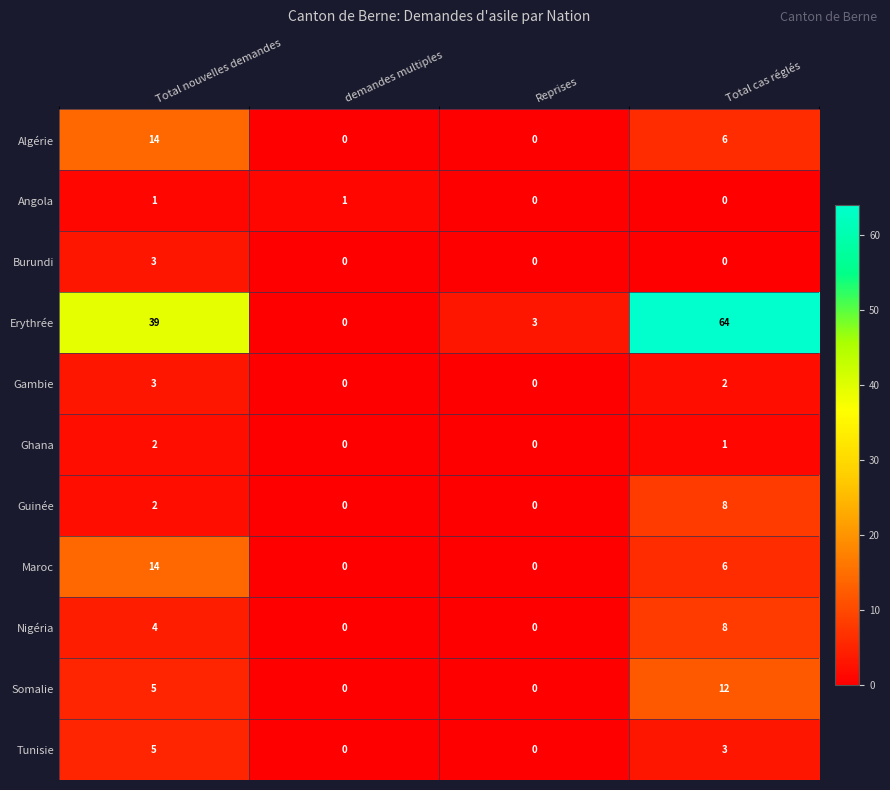

At which category does the chart reach its peak across all series?

Total cas réglés